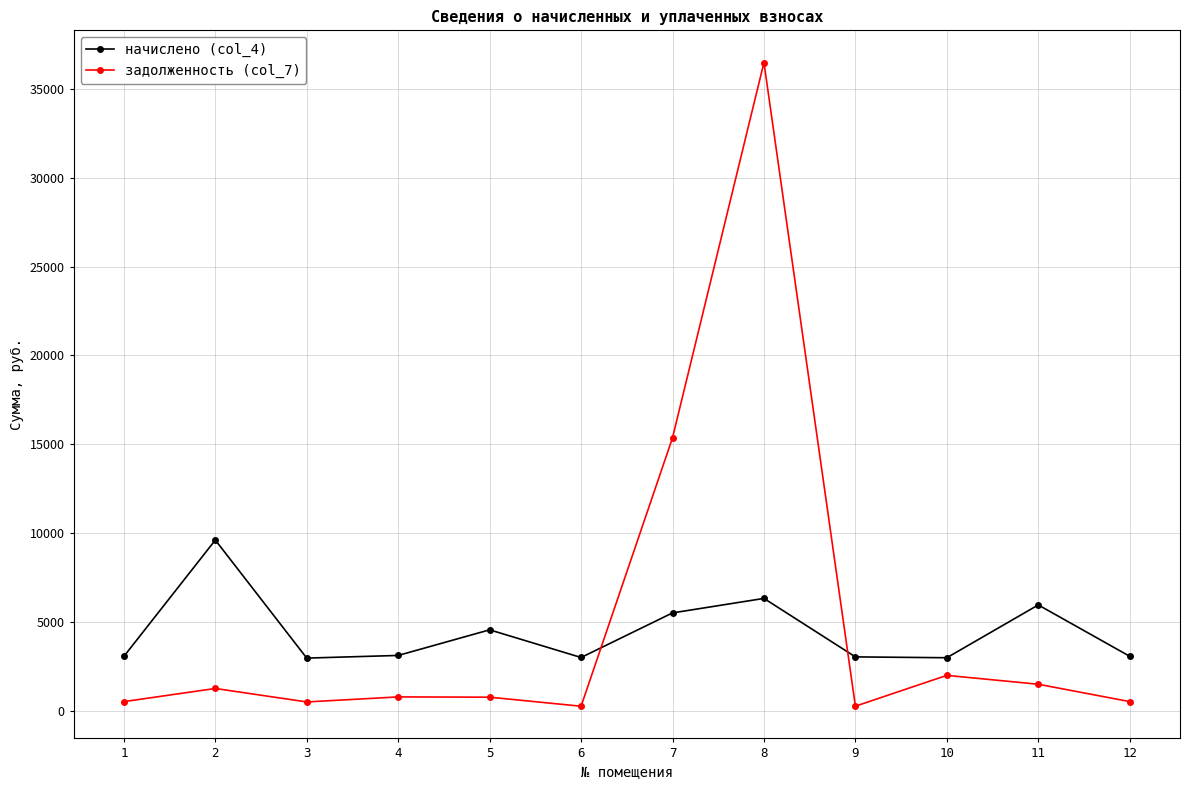

How many interior local valleys does the начислено (col_4) series have?

3